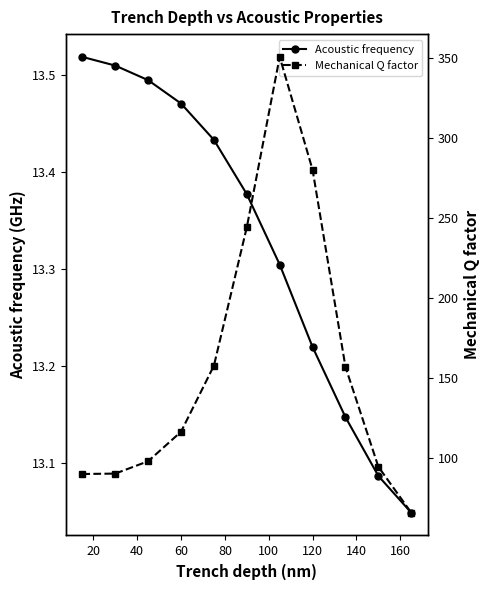

True or false: Acoustic frequency has more than 2 points higher than both neighbors.

False